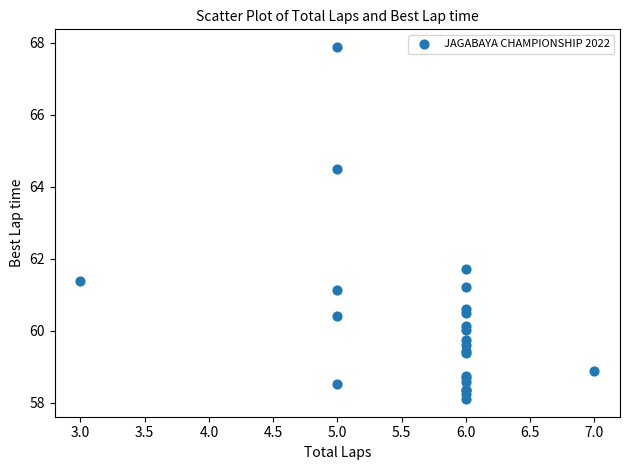

What Y value in the scatter plot is closest to 62?

61.7